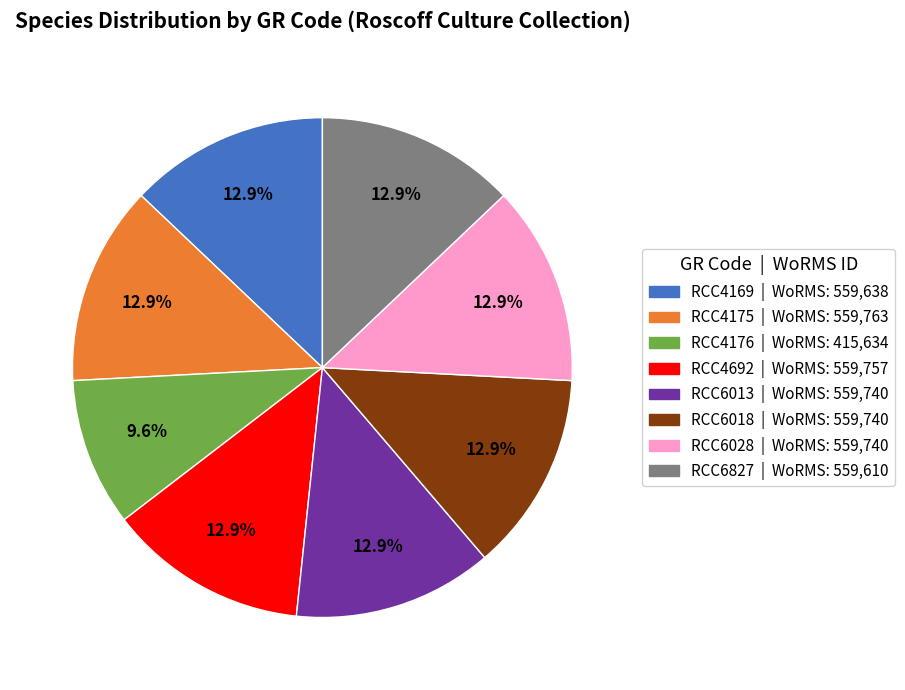

How many segments does this pie chart have?

8